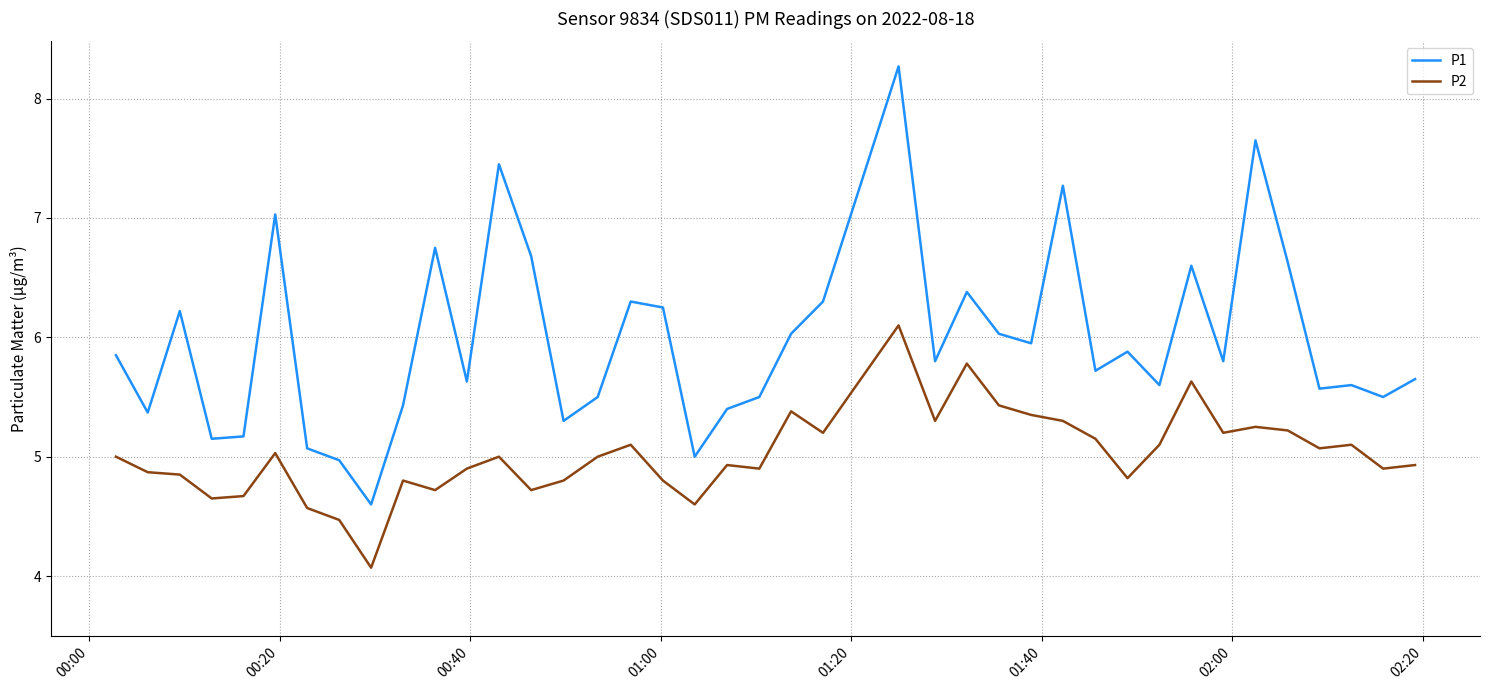

Which series has the largest total across all categories?

P1